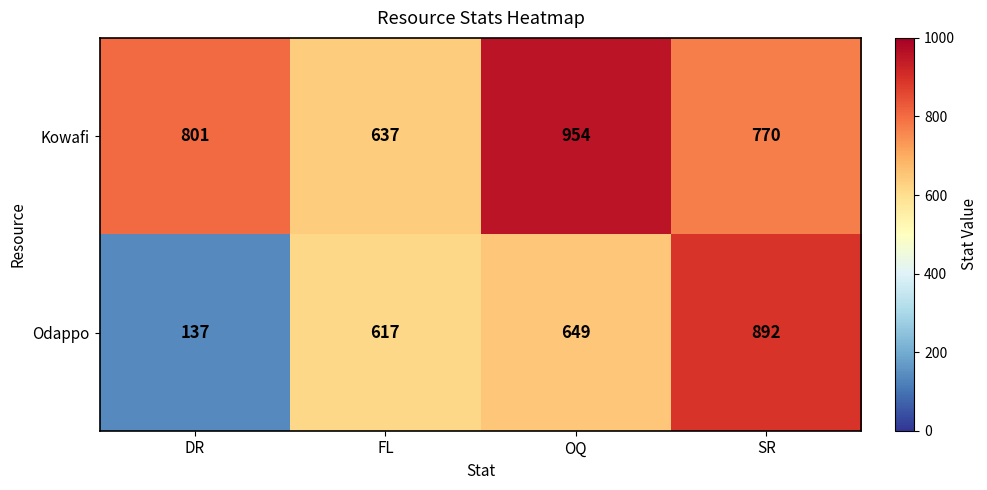

List the series in order of their overall mean, lowest first.

Odappo, Kowafi